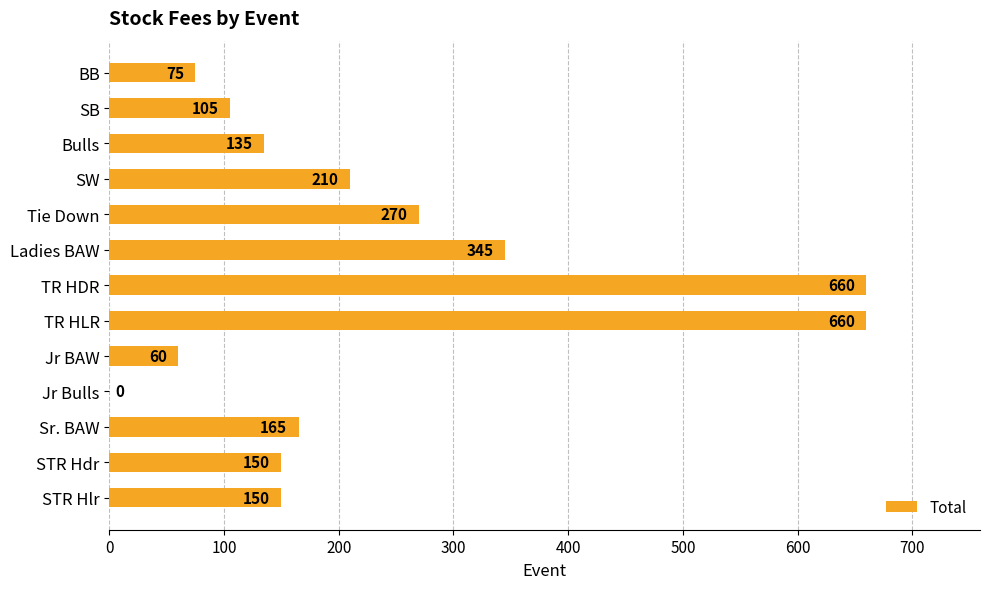

What is the maximum value shown in the chart?

660